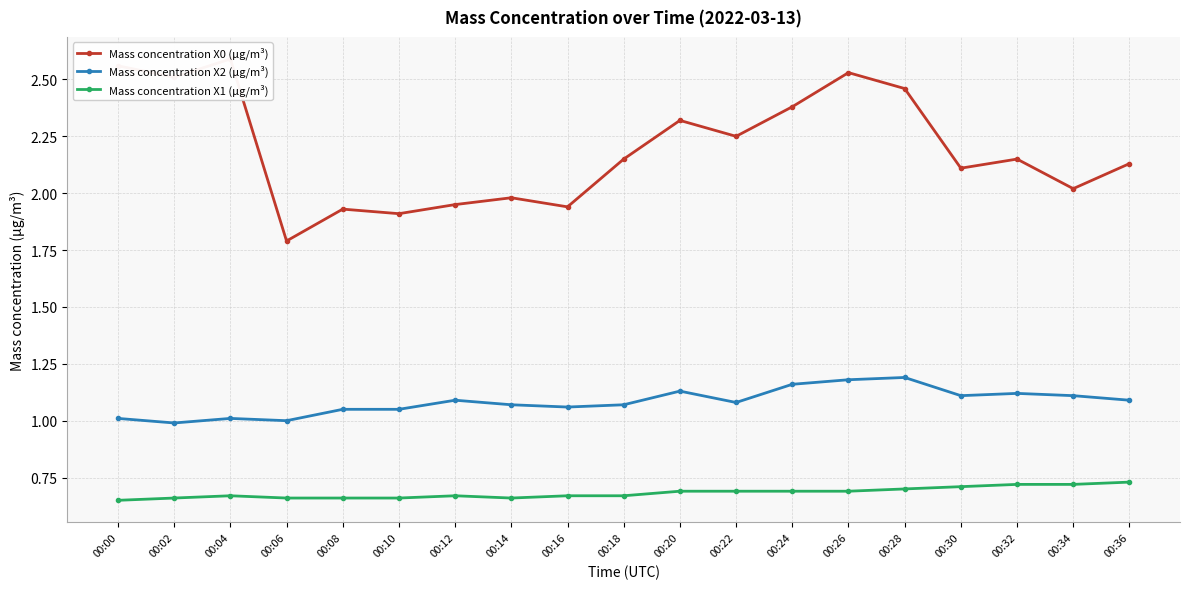

At which category is the sum across all series the highest?

00:26